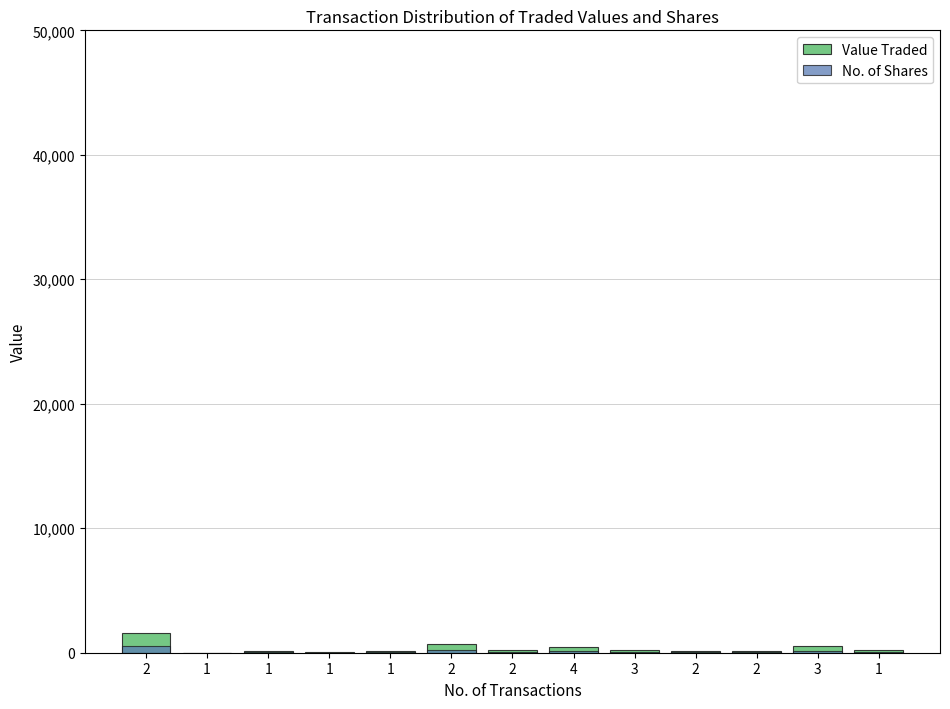

How many distinct data groups are displayed?

2